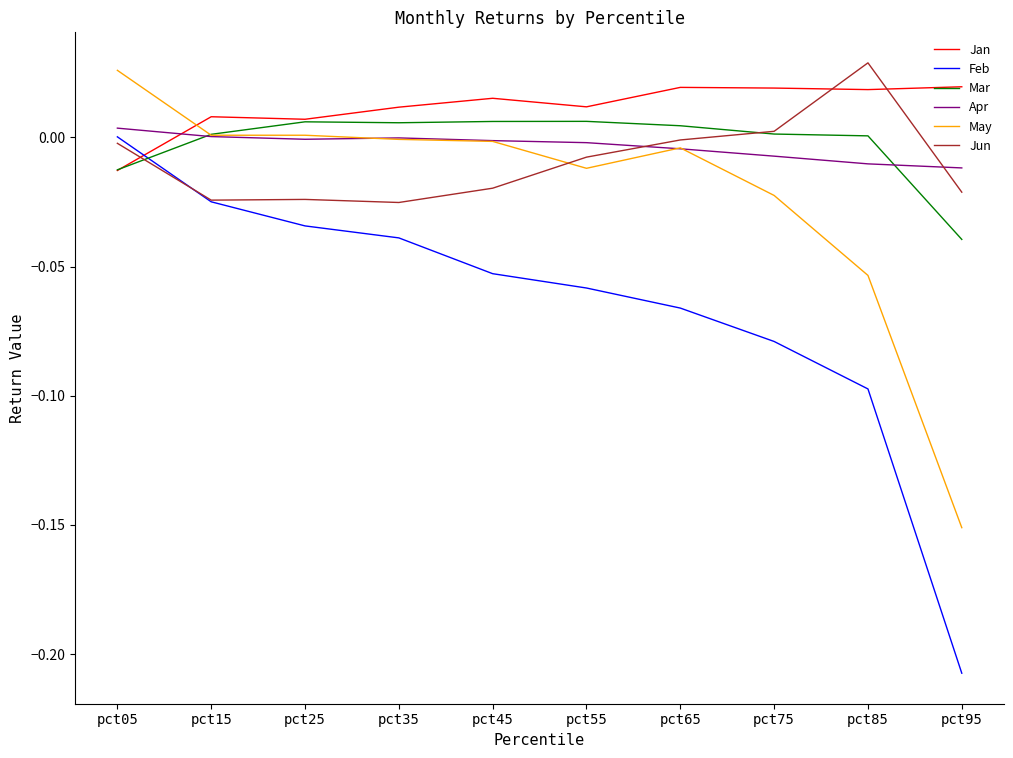

What is the difference between the maximum and second lowest values in the Feb series?

0.1